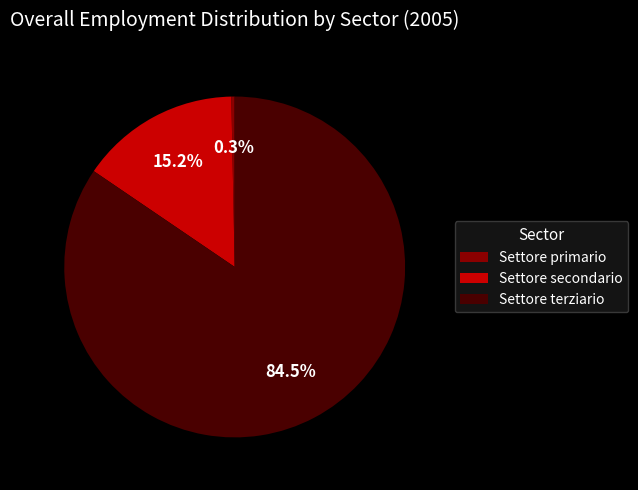

Which category has the biggest portion of the pie?

Settore terziario